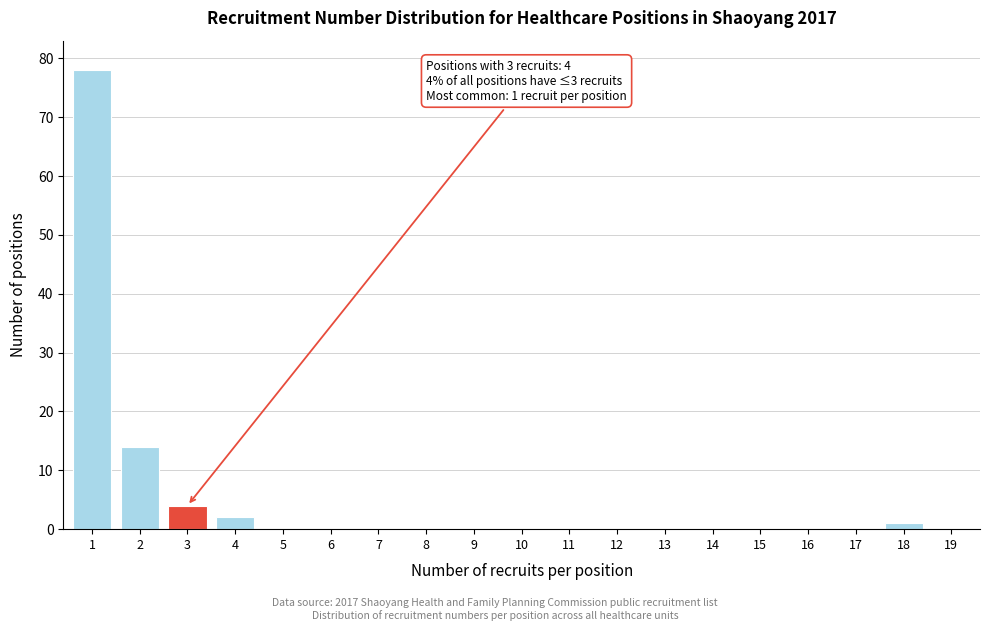

Reading right to left, transcribe all the data shown in this chart.

19=0	18=1	17=0	16=0	15=0	14=0	13=0	12=0	11=0	10=0	9=0	8=0	7=0	6=0	5=0	4=2	3=4	2=14	1=78